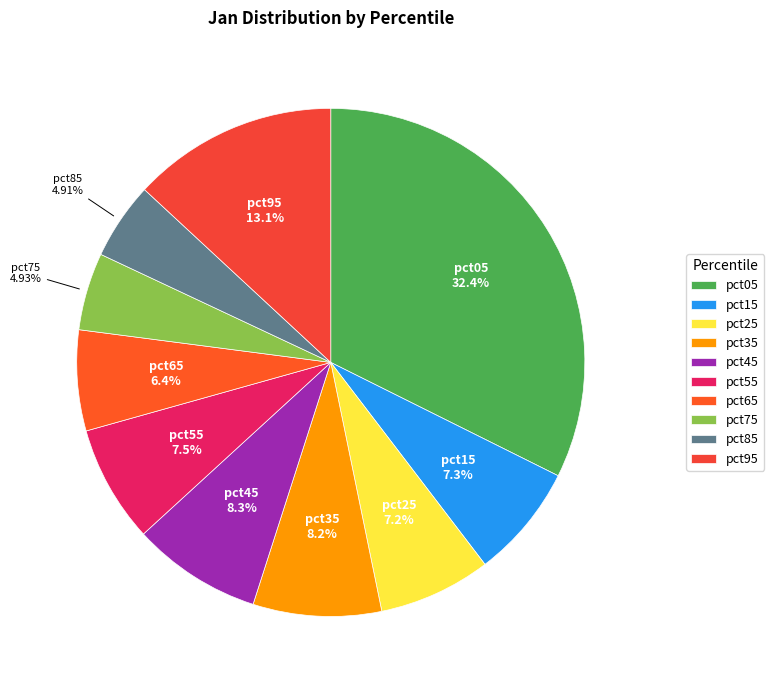

Which has a higher value, pct05 or pct75?

pct05